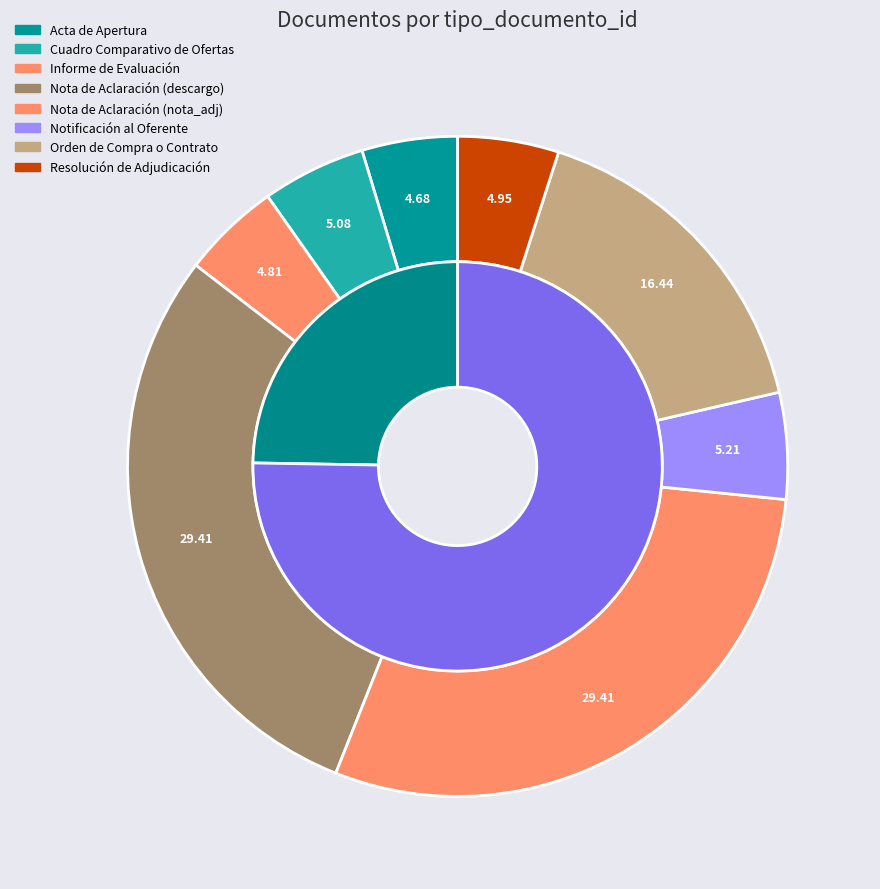

Is it true that Nota de Aclaración (descargo) is 29% of the pie?

True